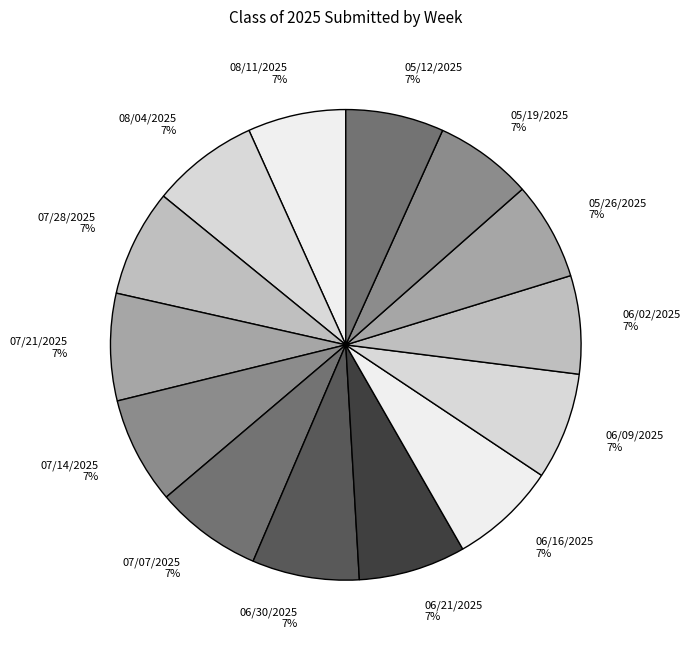

Count the number of slices in the pie.

14